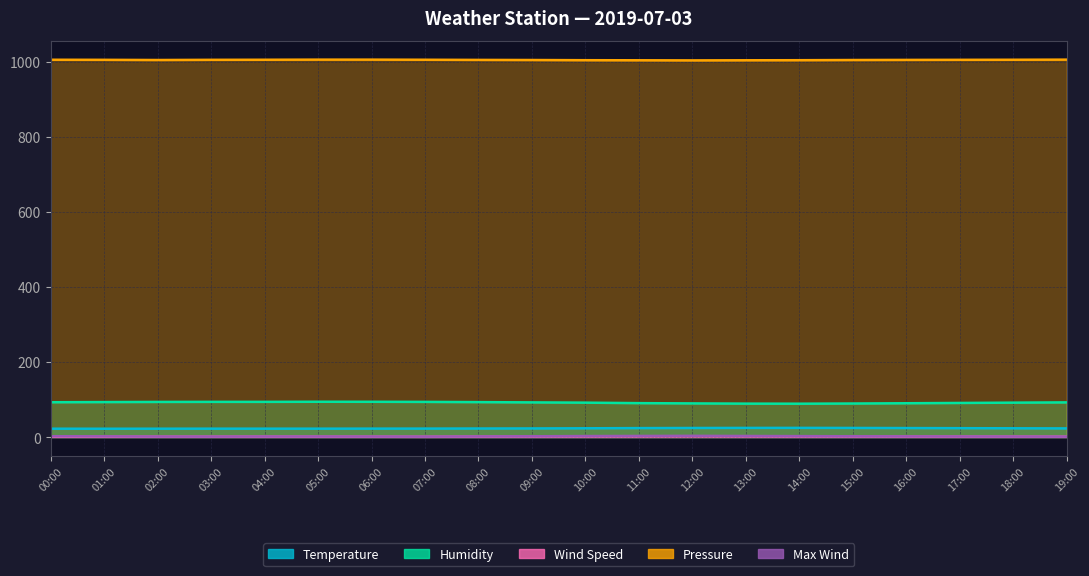

What is the difference between the highest and lowest values at 07:00?

1004.4